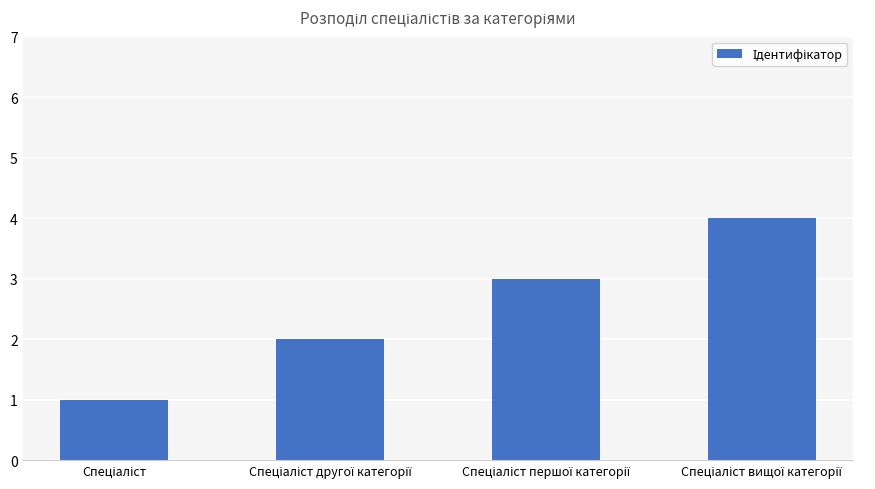

What is the maximum value shown in the chart?

4